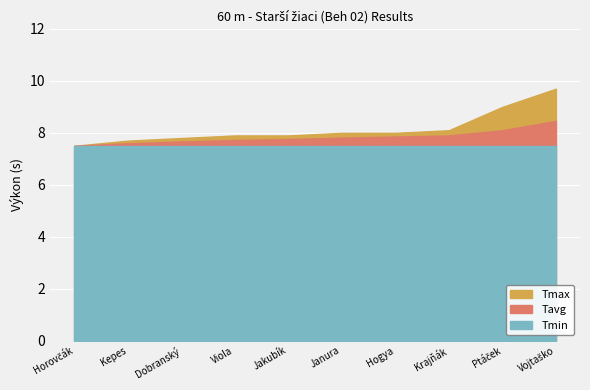

What is the sum of all Min values?

75.0